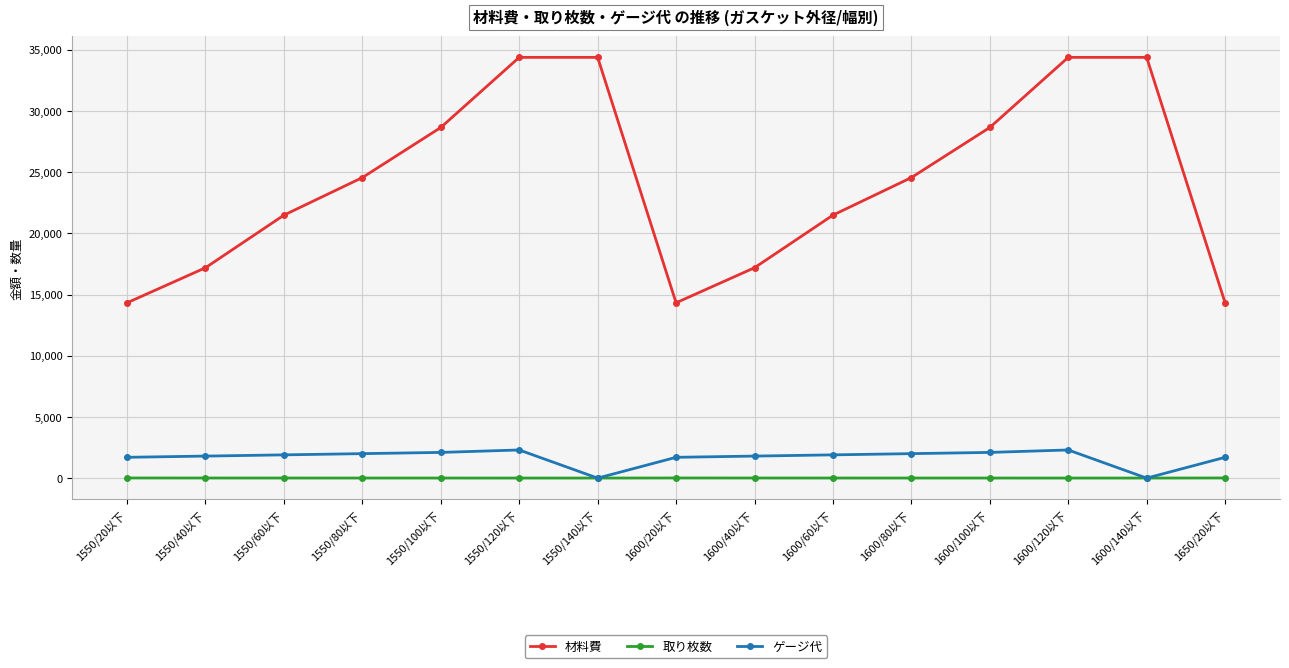

List the series in order of their peak value, lowest first.

取り枚数, ゲージ代, 材料費